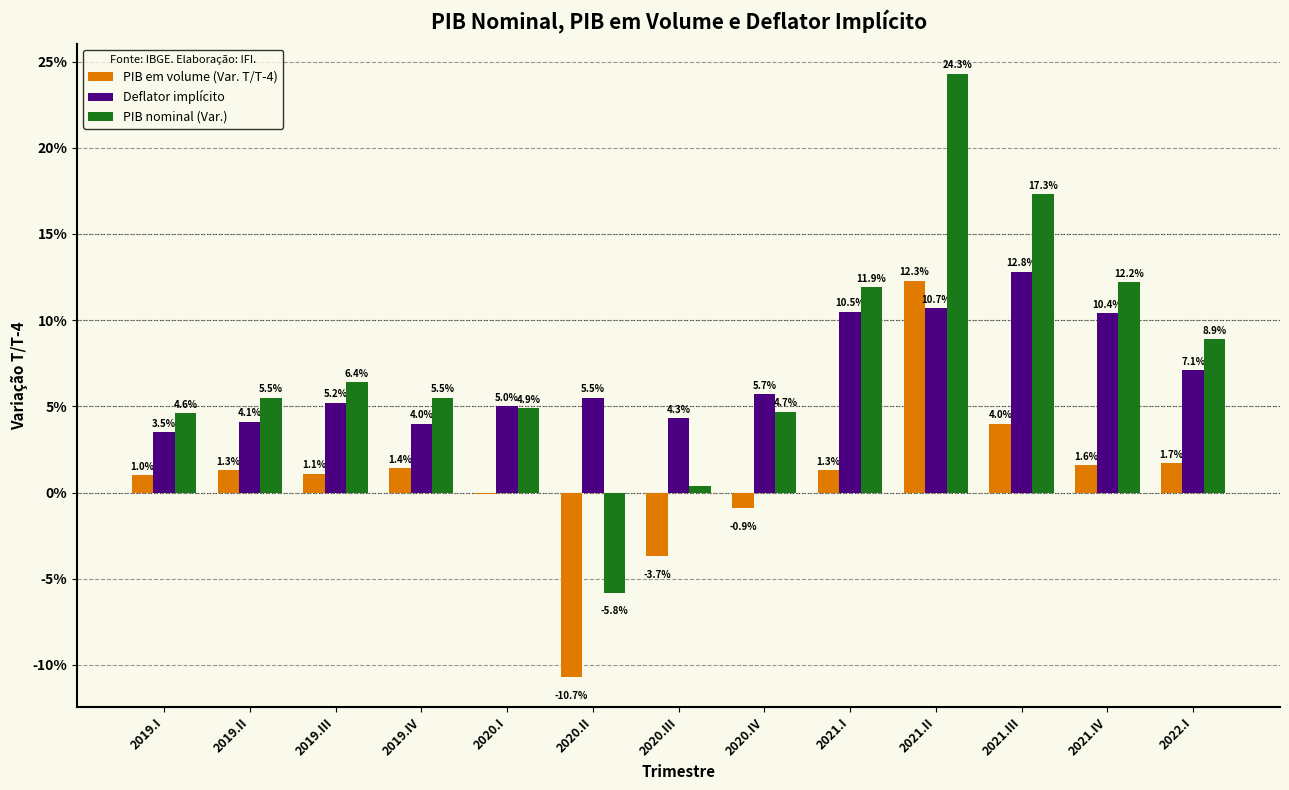

What are all the series names shown in the legend?

PIB em volume (Var. T/T-4), Deflator implícito, PIB nominal (Var.)